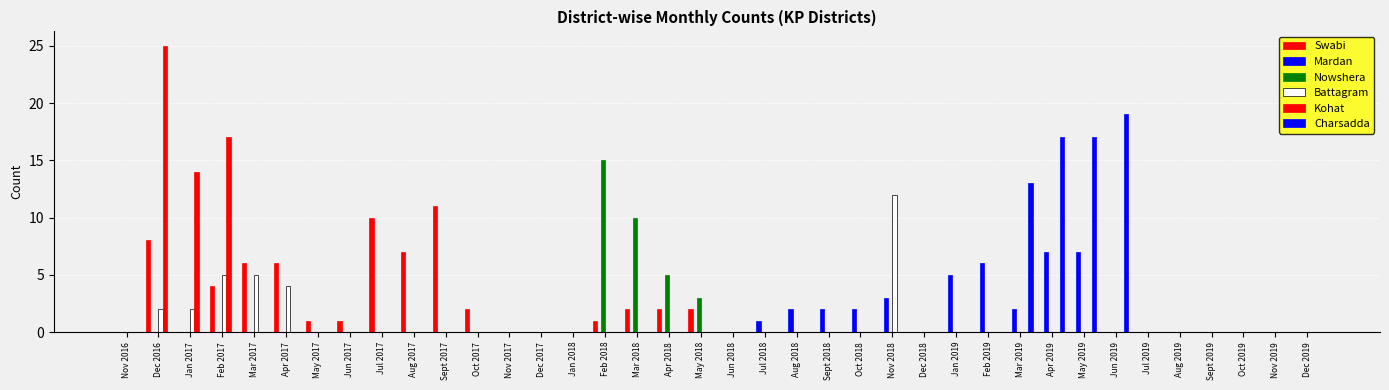

Between Apr 2019 and Jun 2018, which is larger?

Apr 2019